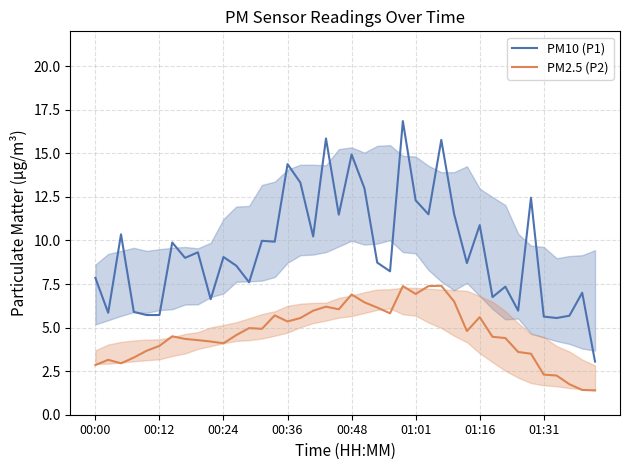

At how many categories does at least one series exceed 11?

12